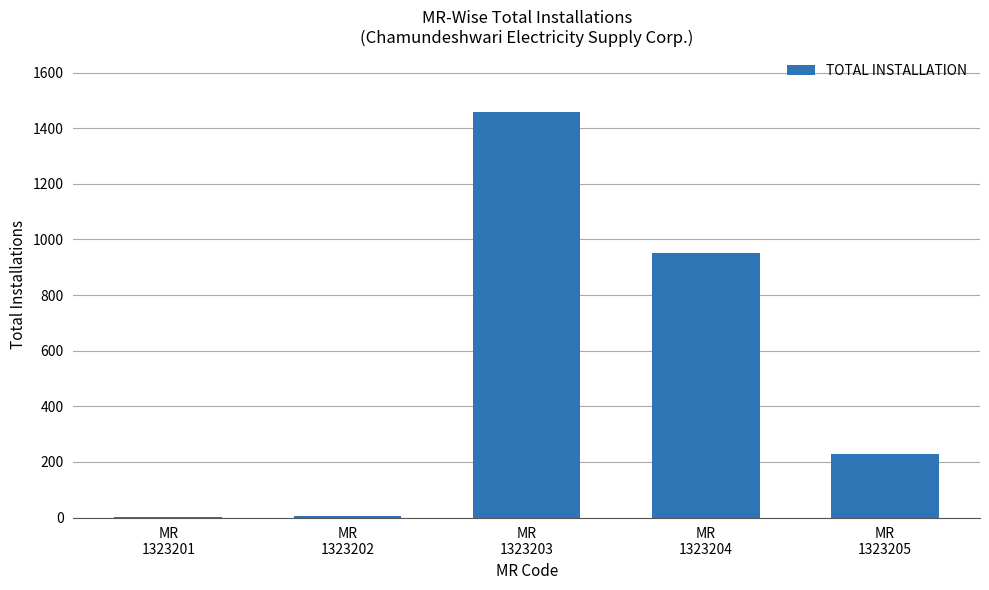

What is the sum of all values?

2645